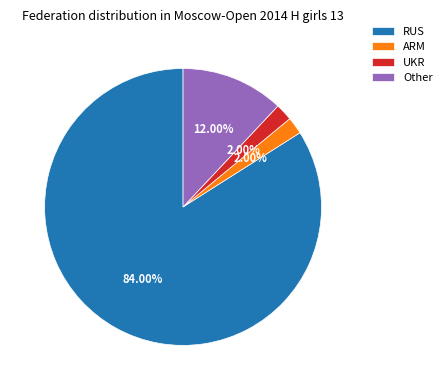

Count the number of slices in the pie.

4